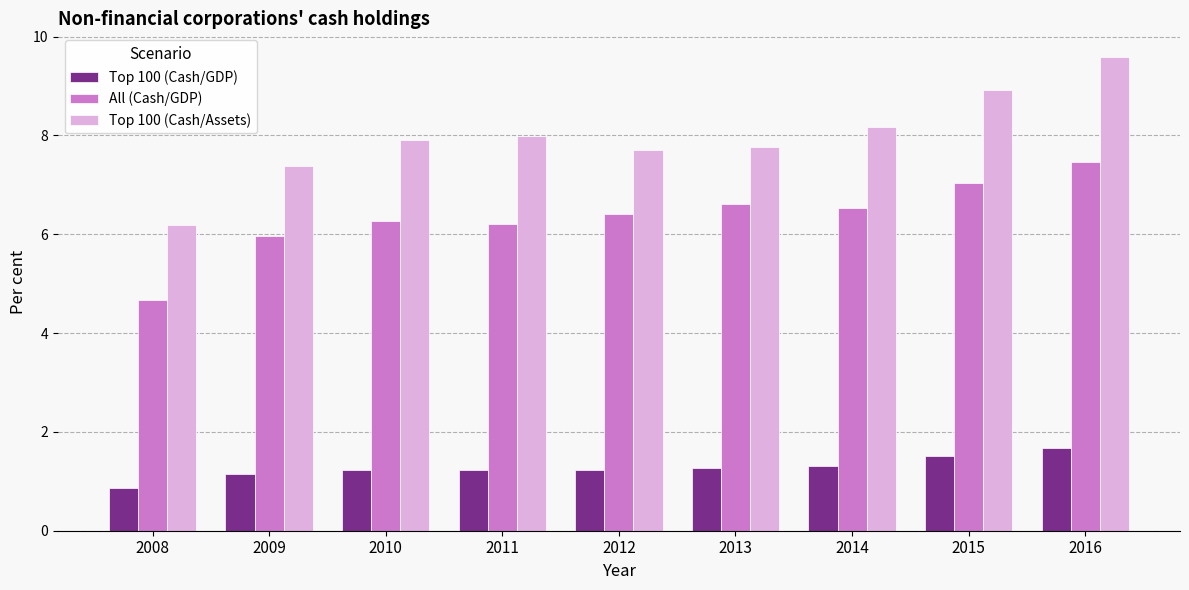

Between 2009 and 2015, which series saw the biggest shift?

Top 100 (Cash/Assets)